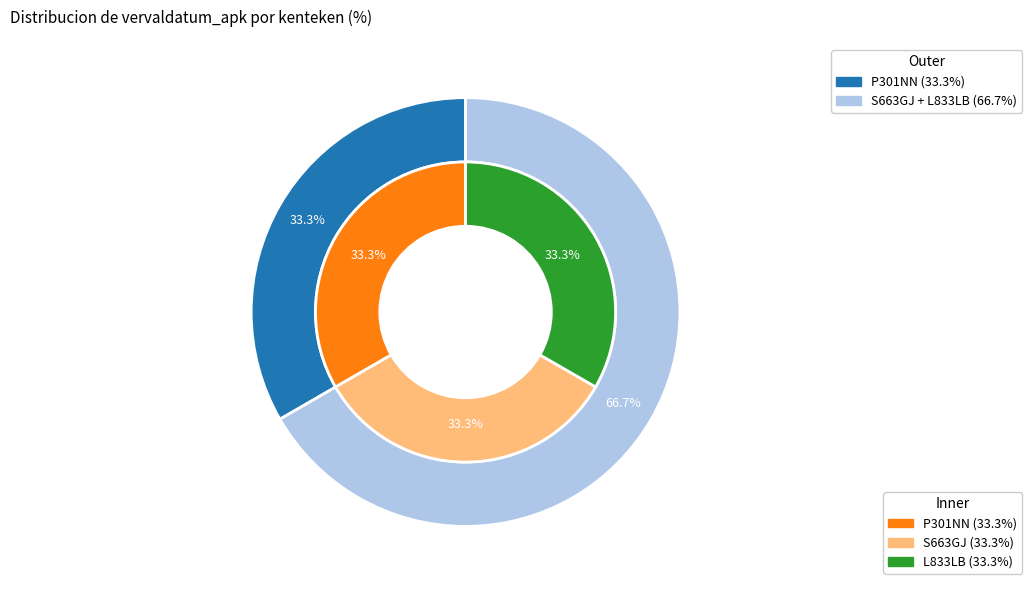

To the nearest percent, what is the combined percentage of L833LB and P301NN?

67%